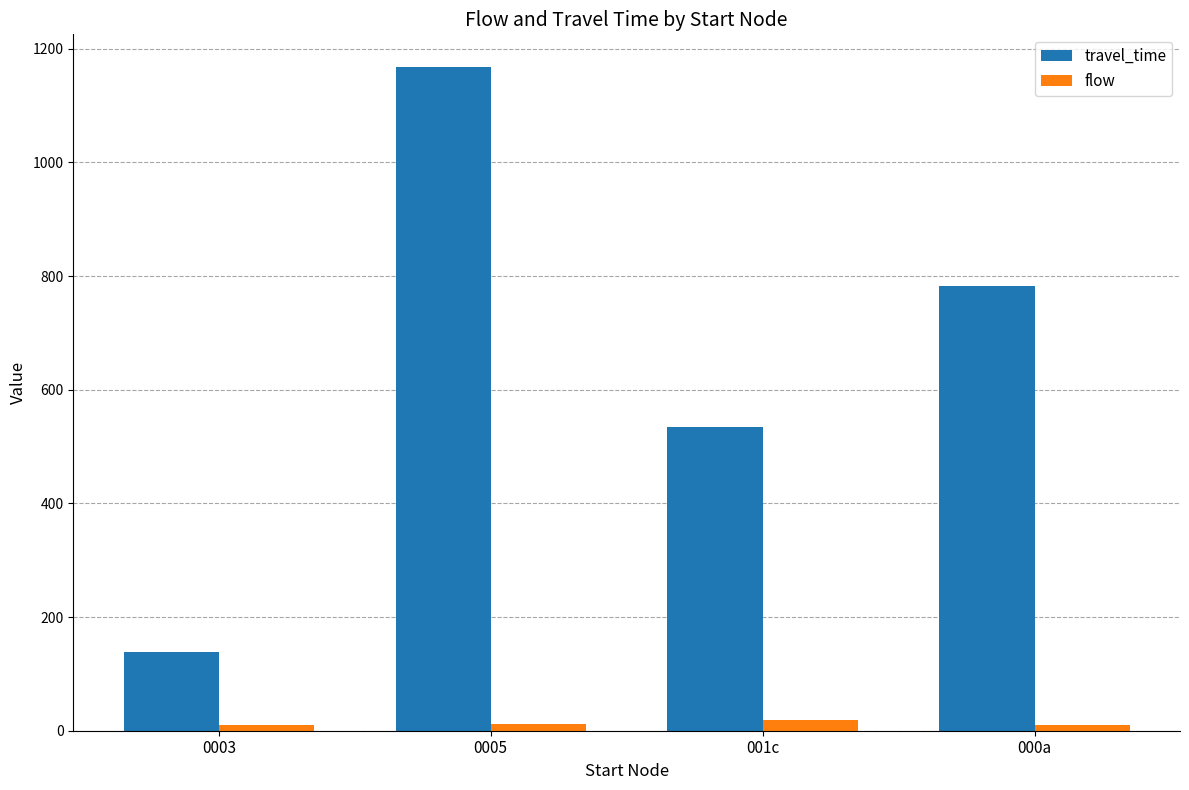

What is the sum of all travel_time values?

2624